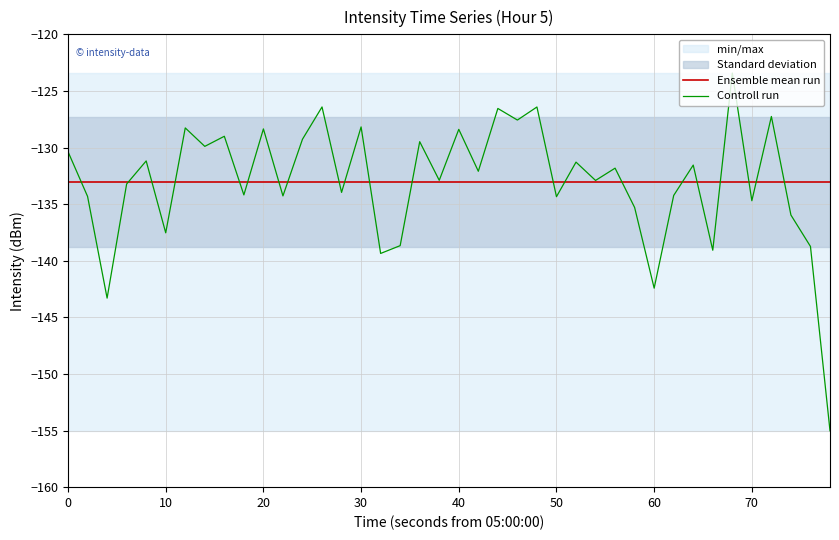

The value of Ensemble mean run at 50 is -39.2. True or false?

False